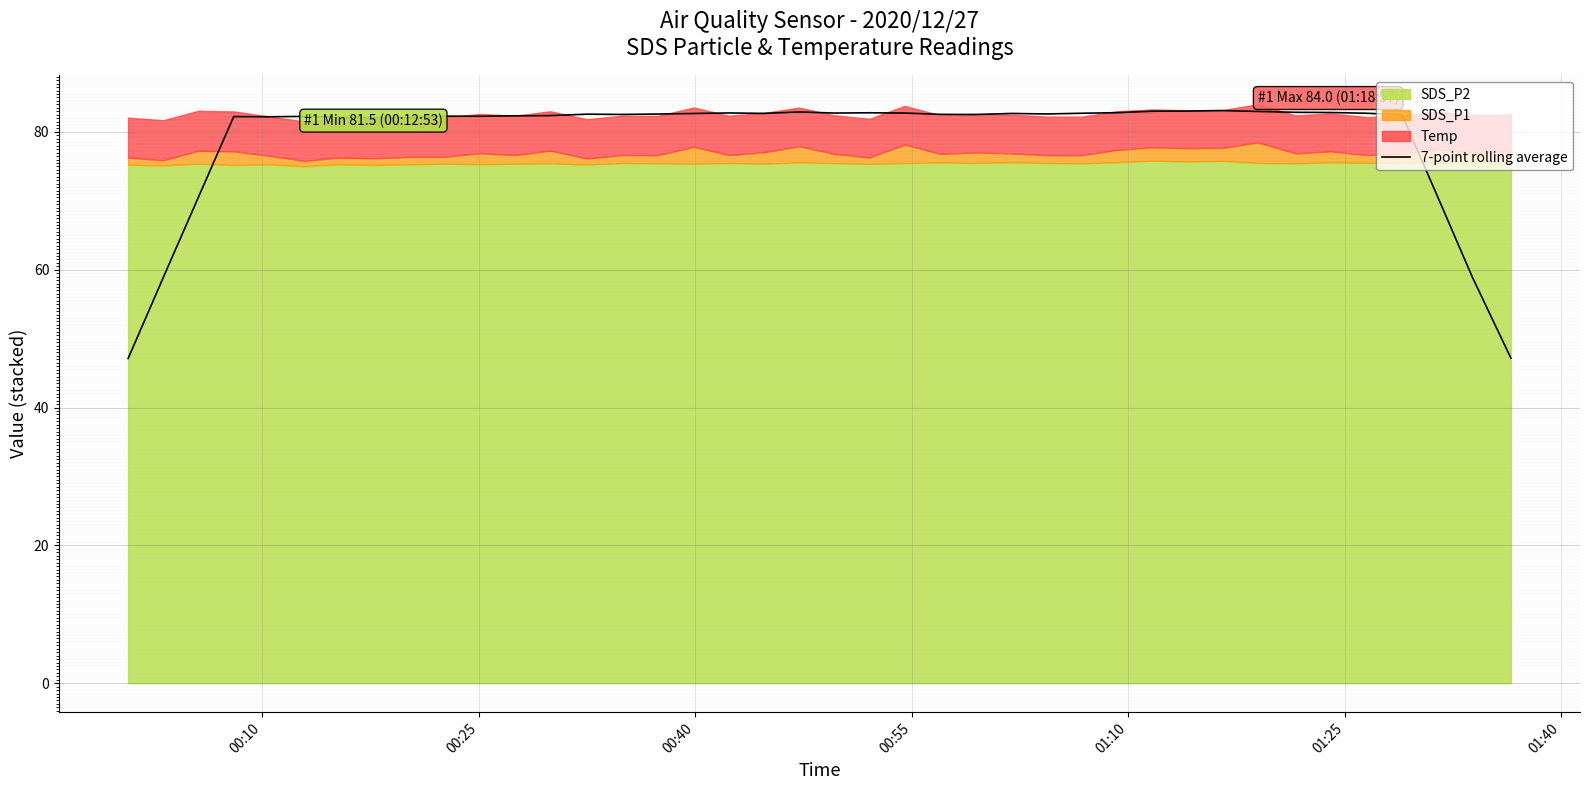

How many data points are less than 82?

6